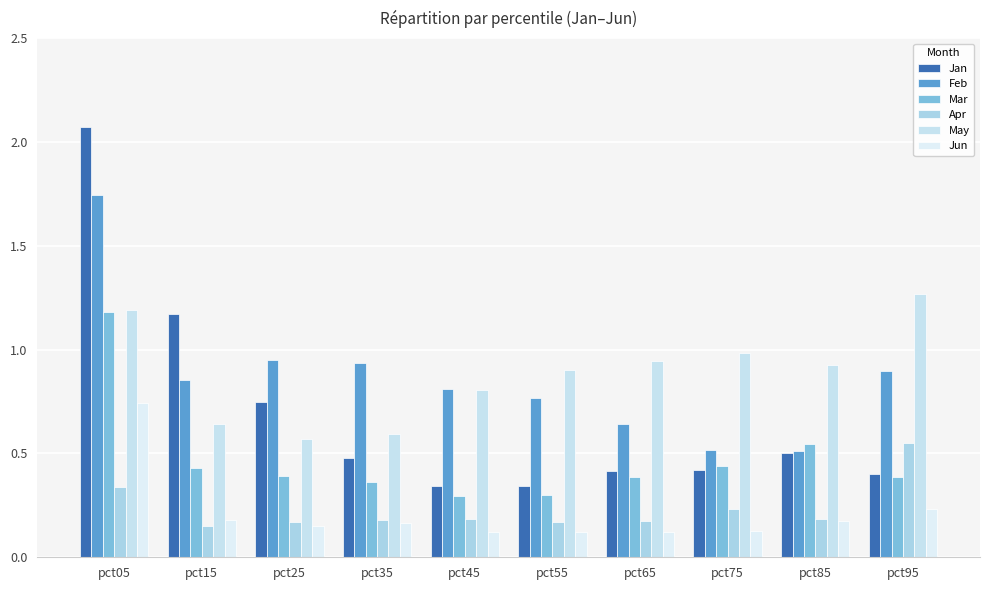

What is the difference between the Jan values at pct55 and pct15?

0.8